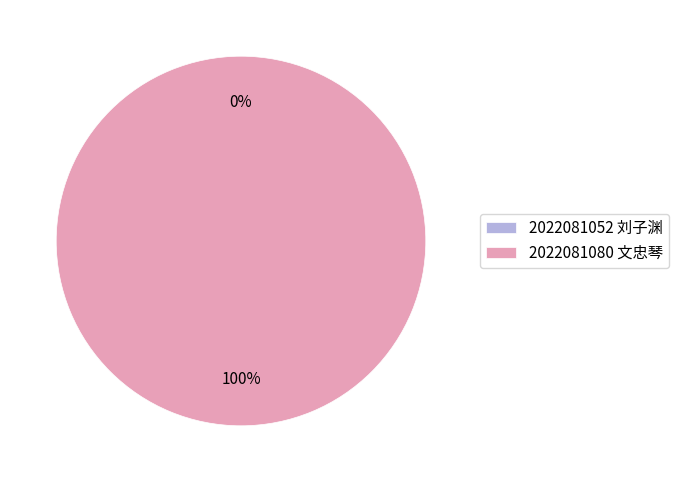

How many slices are in this pie chart?

2